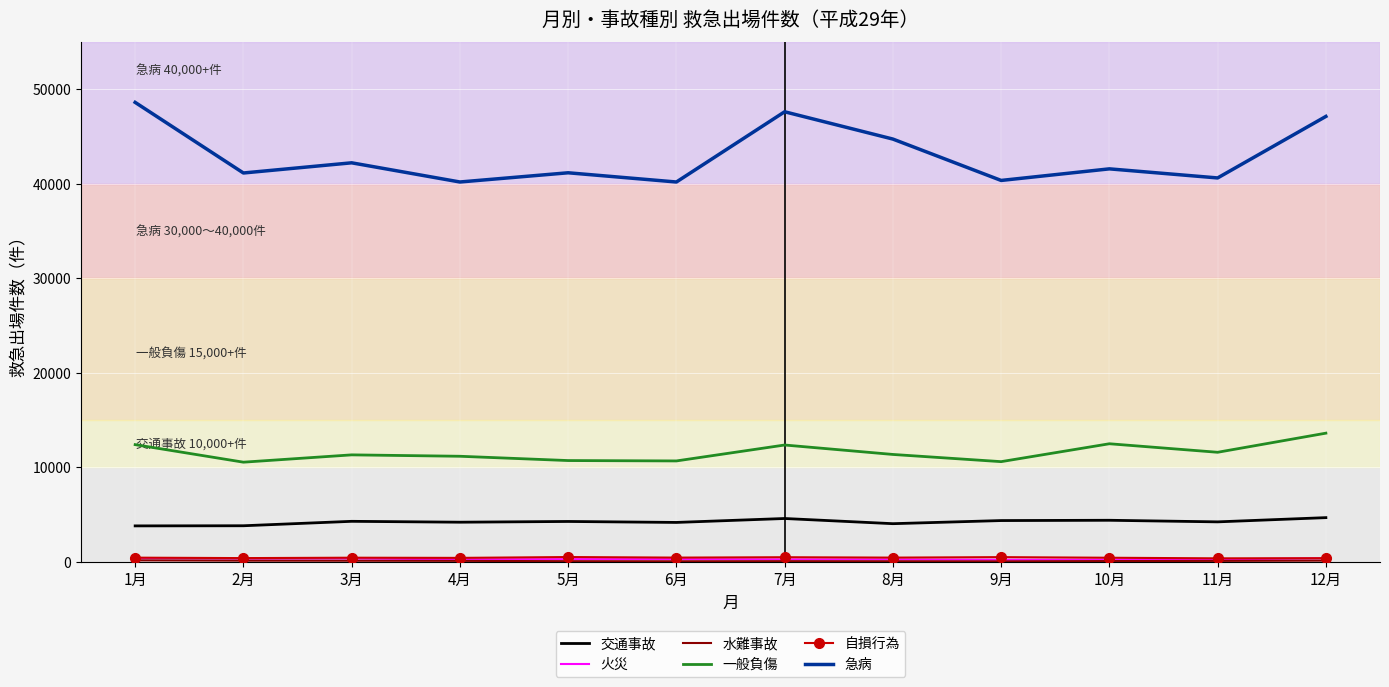

True or false: 交通事故 and 一般負傷 cross at least once.

False